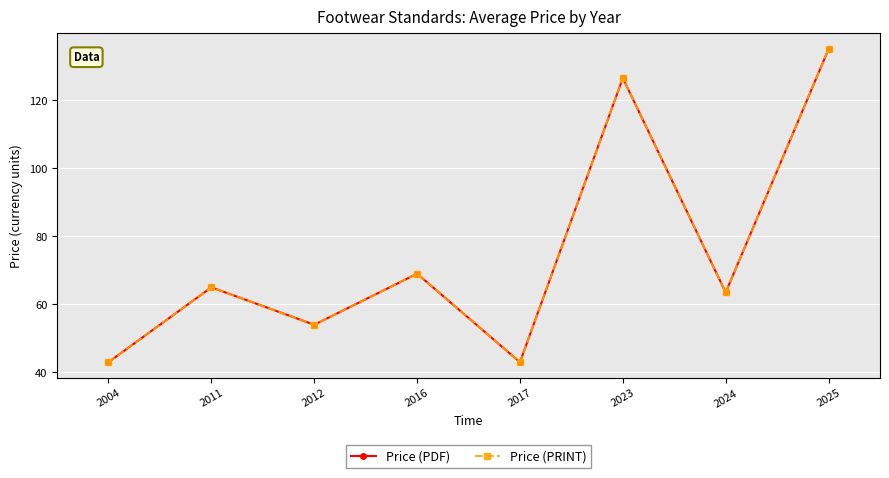

Which series changed the most between 2017 and 2025?

Price (PDF)